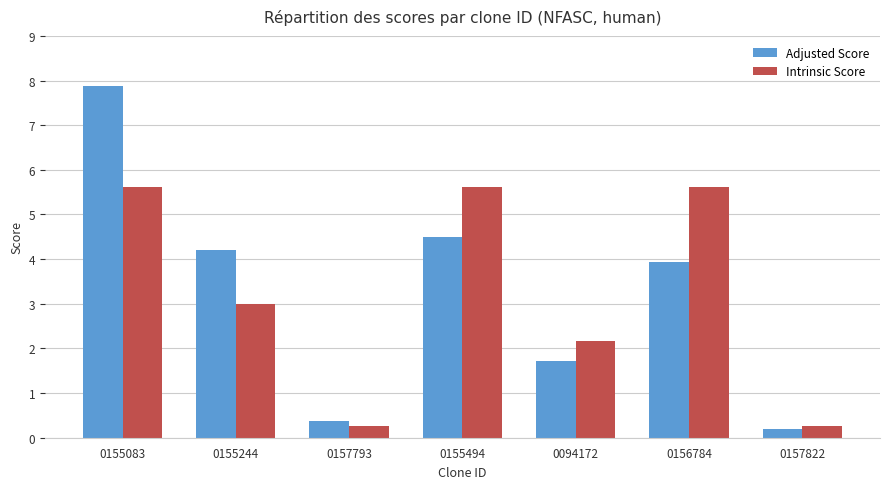

Rank the series at 0156784 from lowest to highest value.

Adjusted Score, Intrinsic Score